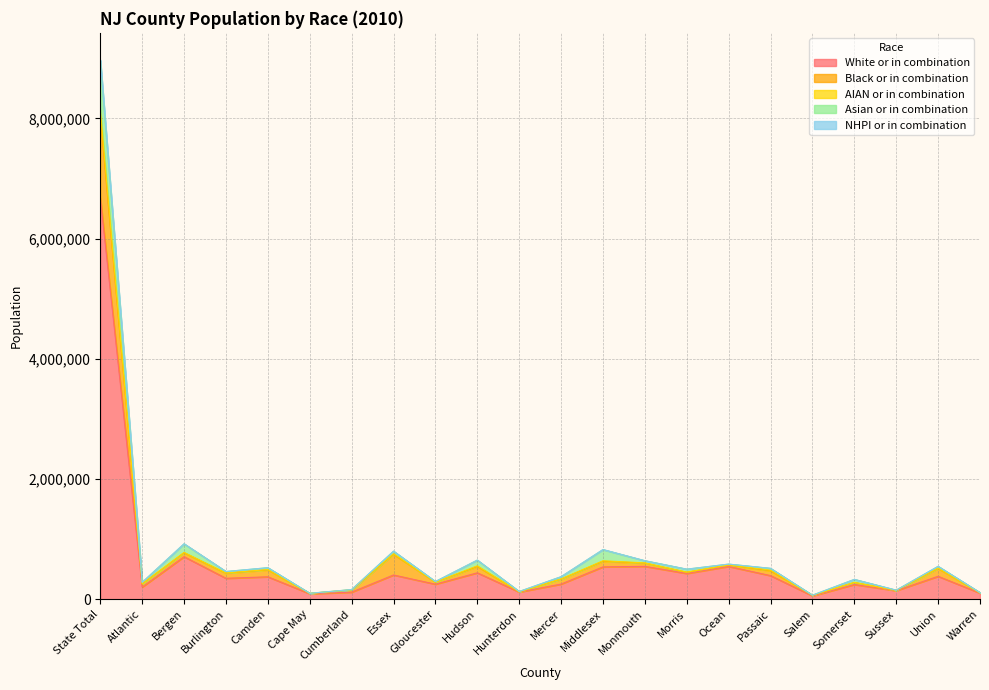

How many lines are shown in the chart?

5